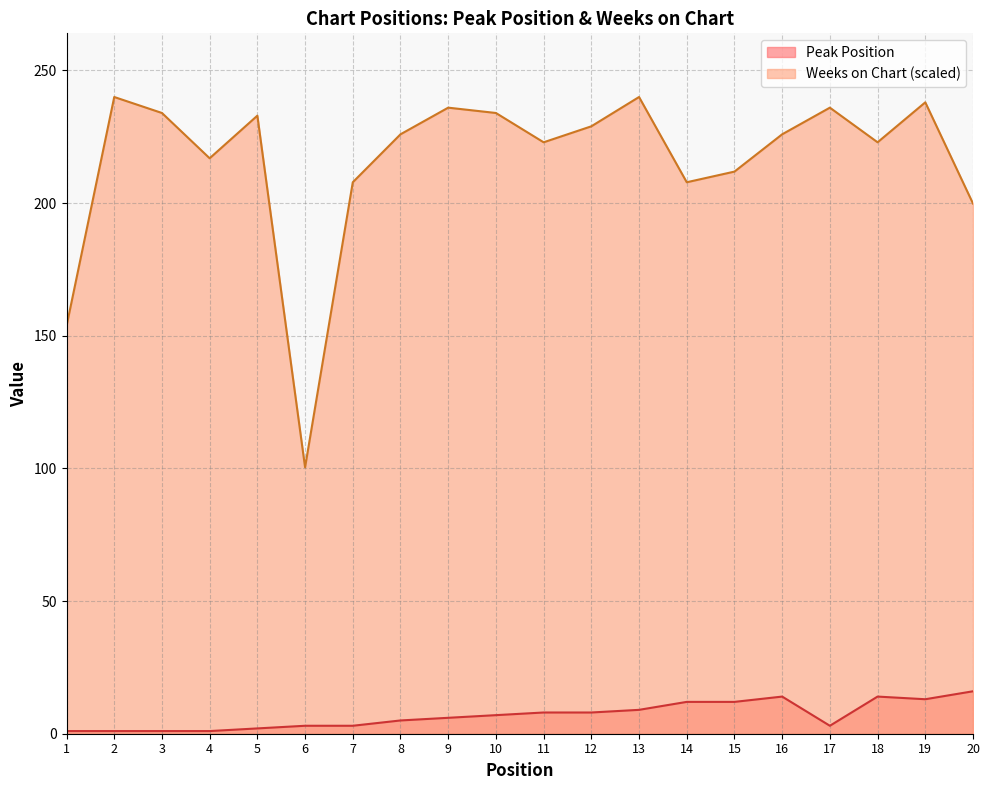

What is the spread (max minus min) of values at 12?

221.0